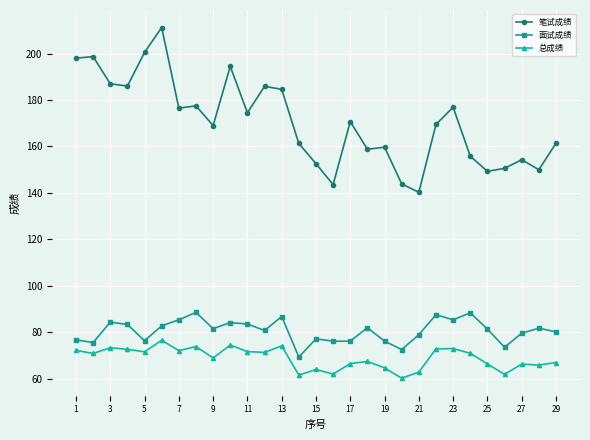

What is the value of the 总成绩 point at the 10th from the left?

74.5